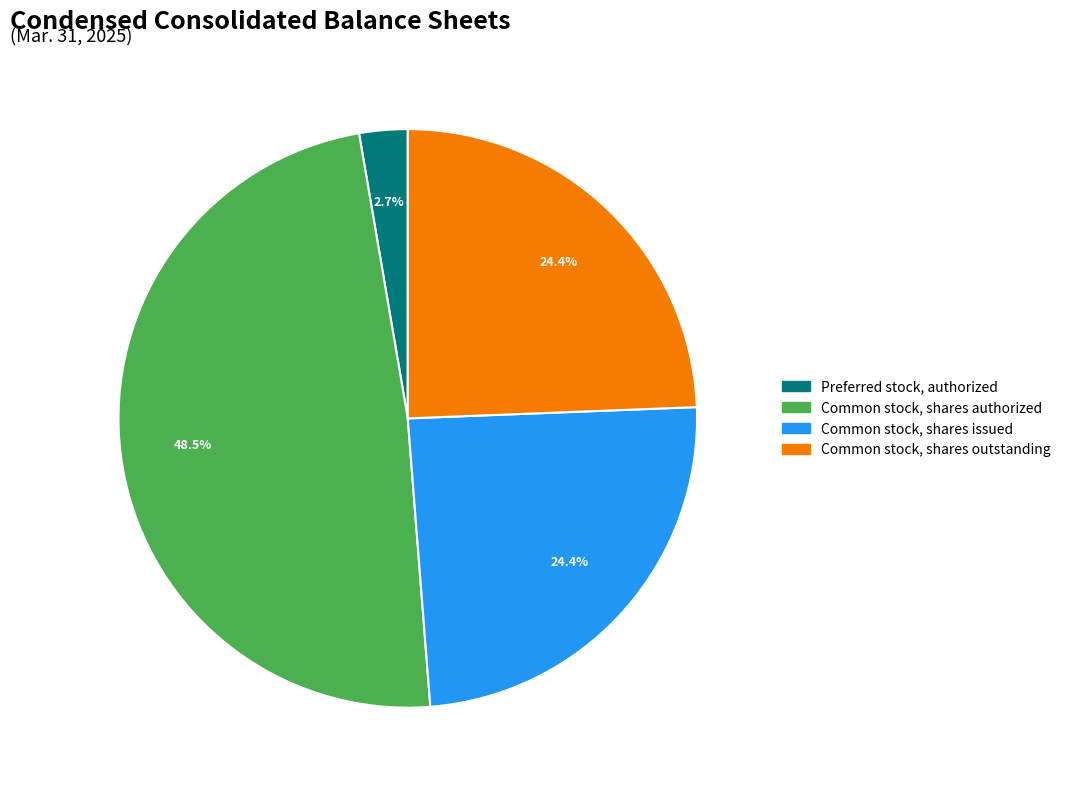

Is Common stock, shares authorized the majority of the pie?

No